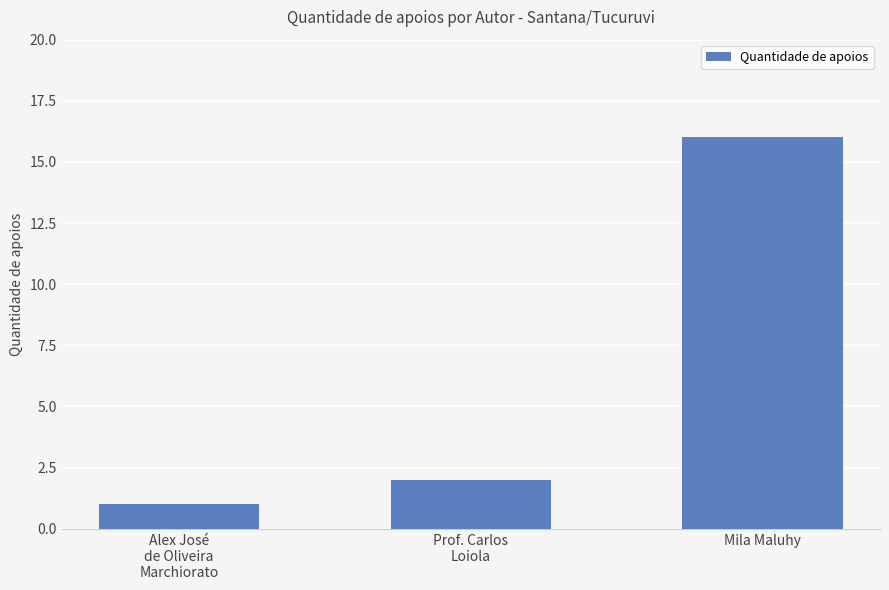

What value does the data have at Mila Maluhy, to the nearest 5?

15